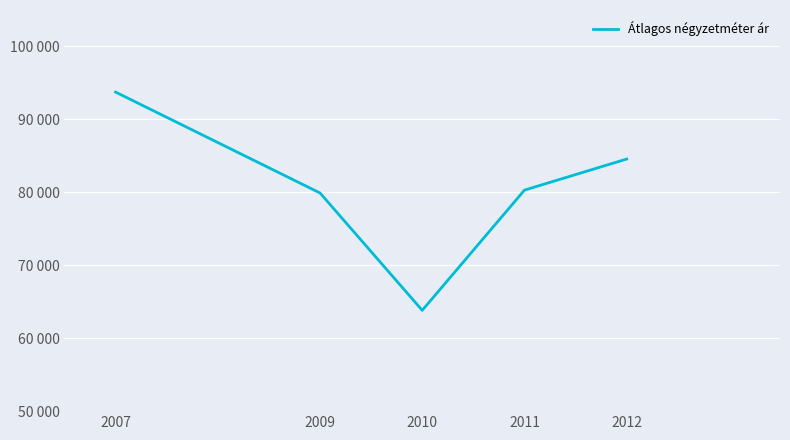

True or false: there are more than 1 points higher than both neighbors.

False